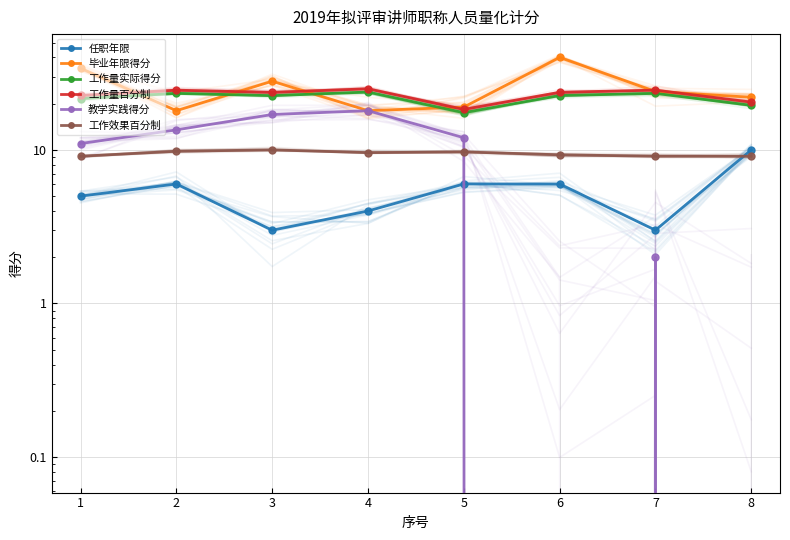

Reading left to right, what are all the values shown in this chart?

任职年限: 1=5.0	2=6.0	3=3.0	4=4.0	5=6.0	6=6.0	7=3.0	8=10.0
毕业年限得分: 1=34.0	2=18.0	3=28.0	4=18.0	5=19.0	6=40.0	7=24.0	8=22.0
工作量实际得分: 1=21.6	2=23.3	3=22.5	4=23.8	5=17.5	6=22.6	7=23.3	8=19.5
工作量百分制: 1=22.6	2=24.5	3=23.7	4=25.0	5=18.3	6=23.7	7=24.5	8=20.5
教学实践得分: 1=11.0	2=13.5	3=17.0	4=18.0	5=12.0	6=0.0	7=2.0	8=0.0
工作效果百分制: 1=9.1	2=9.8	3=10.0	4=9.6	5=9.7	6=9.3	7=9.1	8=9.1